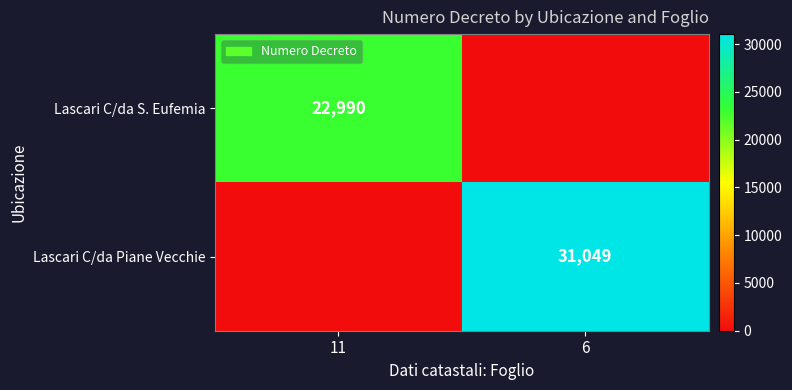

Is it true that Lascari C/da S. Eufemia equals 22990 at 11?

True